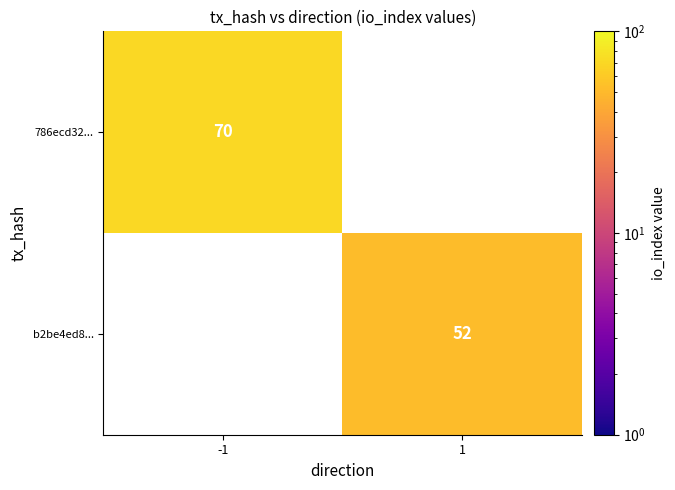

The b2be4ed8... series shows 52 at 1. True or false?

True